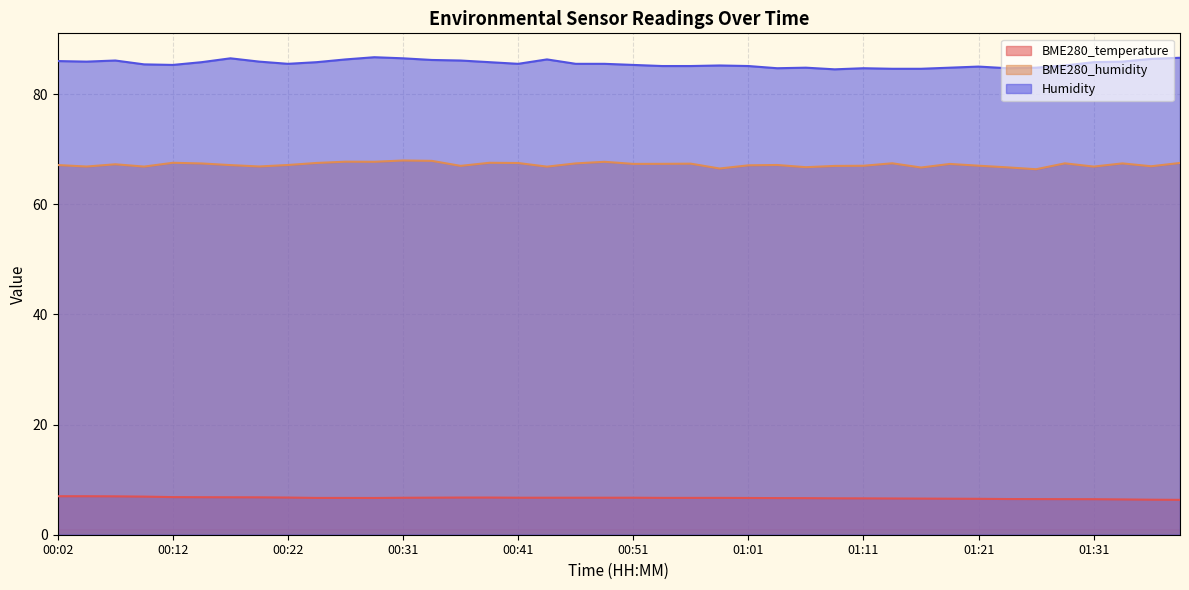

What is the average value of the Humidity series?

85.5